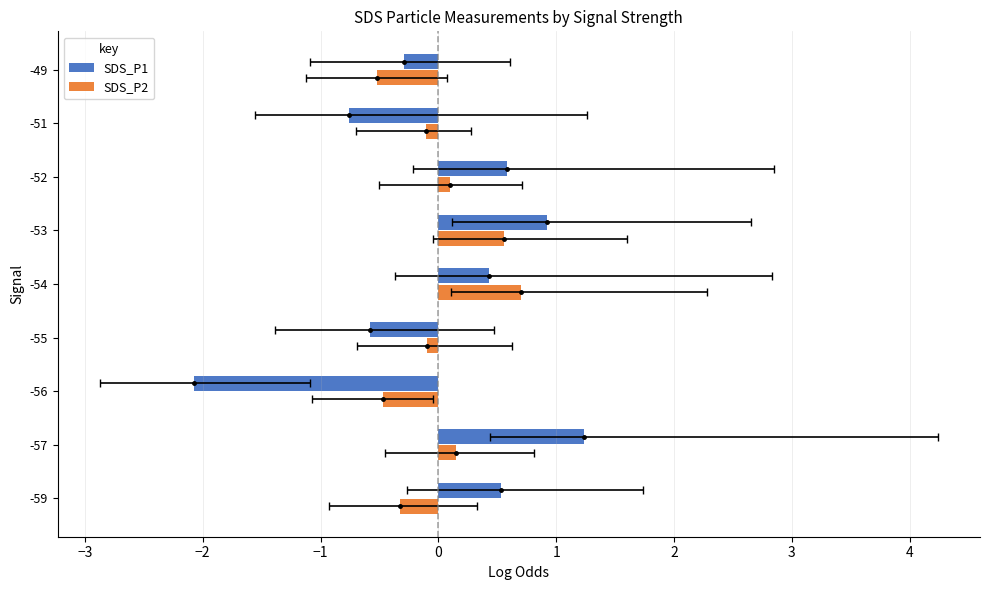

What is the difference between the maximum and minimum values in the SDS_P1 series?

3.3